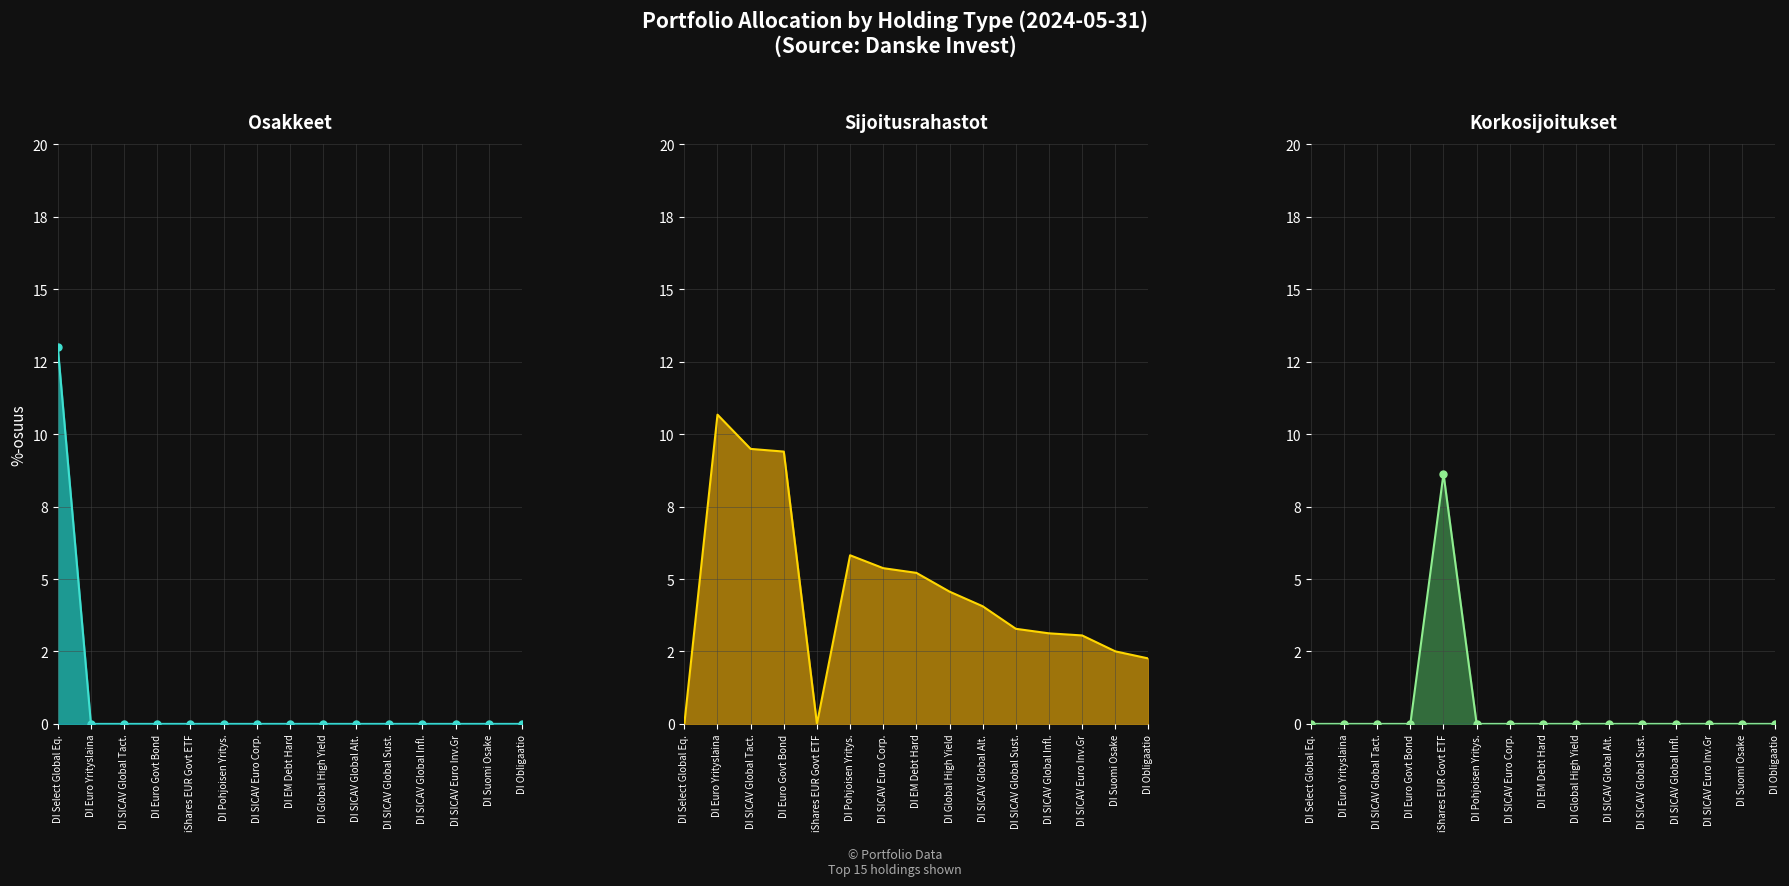

What is the average value of the Korkosijoitukset line series?

0.6